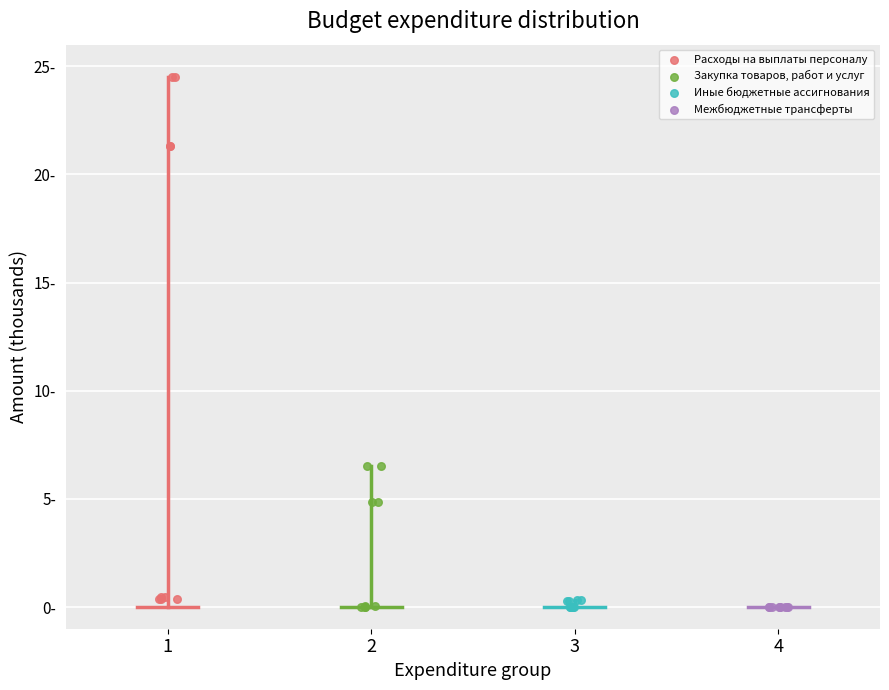

Which series has the largest Y range (max minus min)?

Расходы на выплаты персоналу